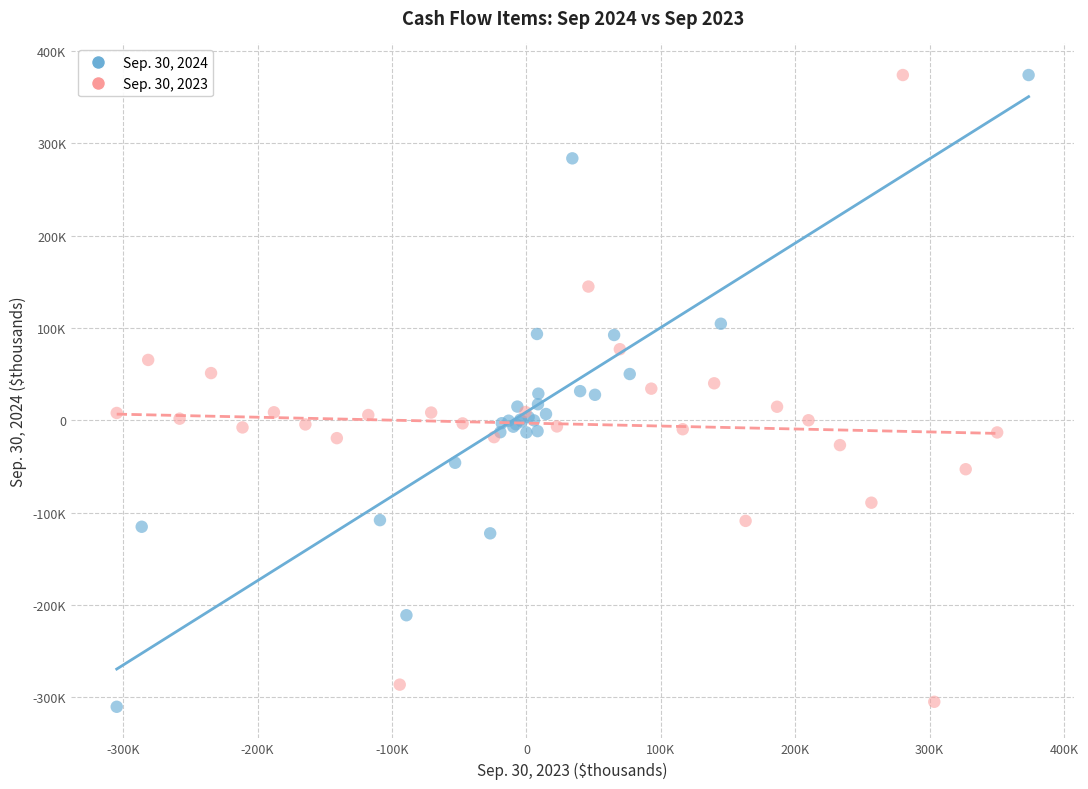

What are all the series names shown in the legend?

Sep. 30, 2024, Sep. 30, 2023